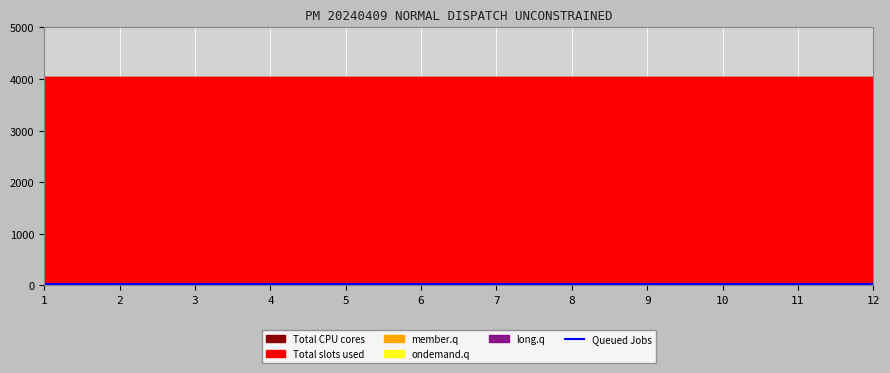

Which series has the largest range (max minus min)?

Total slots used